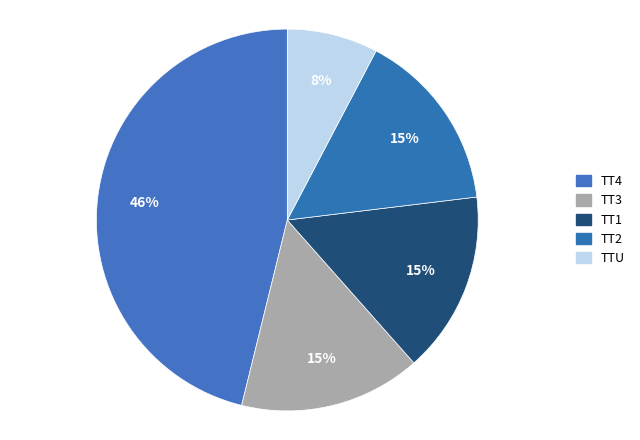

To the nearest percent, what portion does TT3 represent?

15%